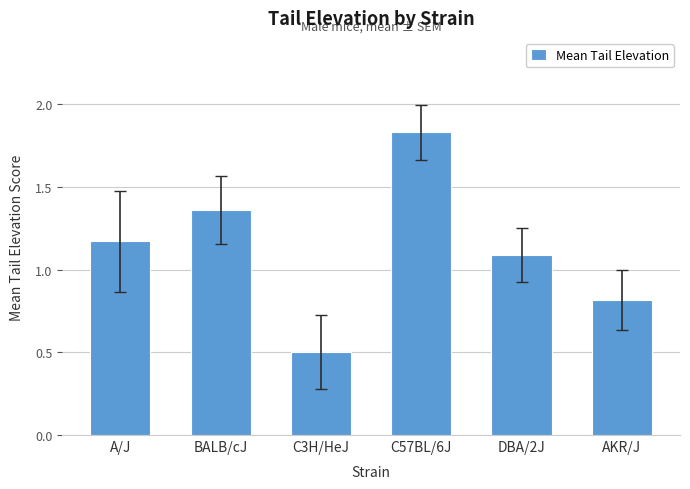

What position from the left is AKR/J?

6